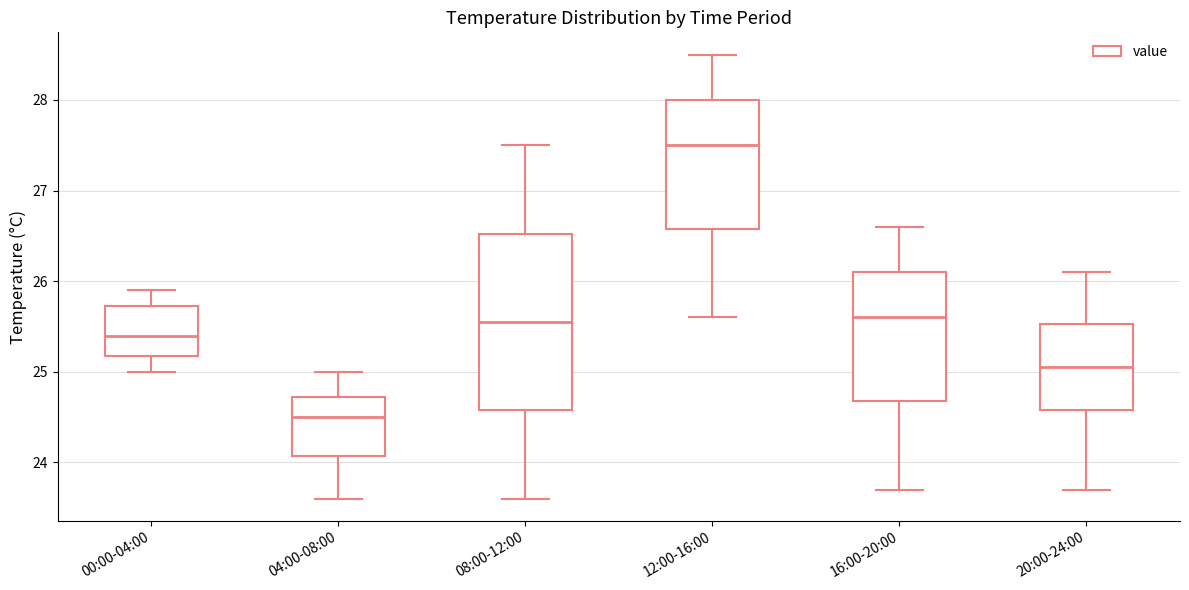

Reading left to right, read every box against the y-axis: the position of its median line, the range the box covers, and the ends of its whiskers. The values are not printed on the chart, so give them approximately, as read against the axis.

00:00-04:00: median 25.4, box 25.2 to 25.7, whiskers 25.0 to 25.9
04:00-08:00: median 24.5, box 24.1 to 24.7, whiskers 23.6 to 25.0
08:00-12:00: median 25.6, box 24.6 to 26.5, whiskers 23.6 to 27.5
12:00-16:00: median 27.5, box 26.6 to 28.0, whiskers 25.6 to 28.5
16:00-20:00: median 25.6, box 24.7 to 26.1, whiskers 23.7 to 26.6
20:00-24:00: median 25.1, box 24.6 to 25.5, whiskers 23.7 to 26.1